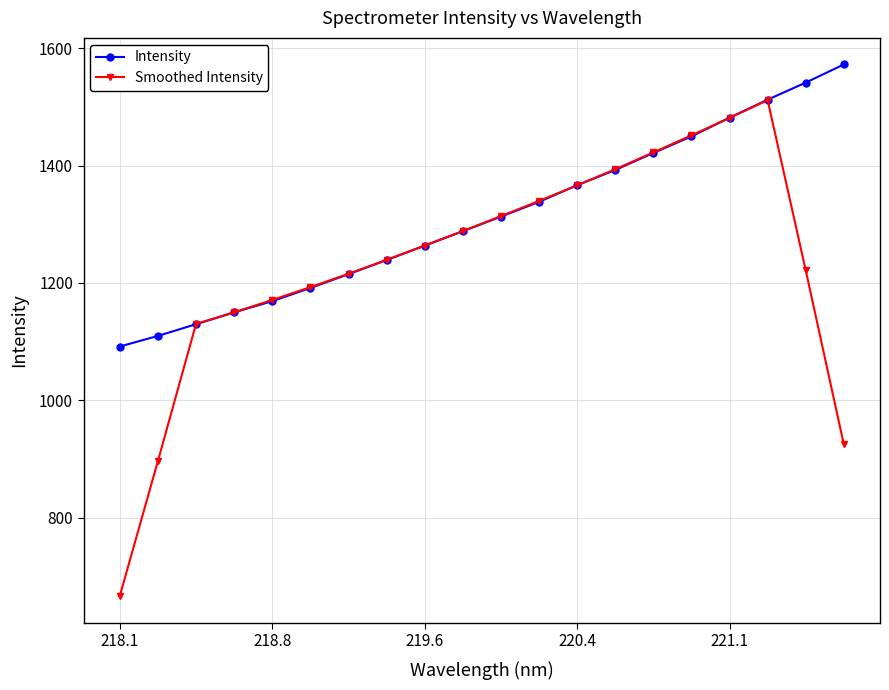

Which series has the widest spread of values?

Smoothed Intensity